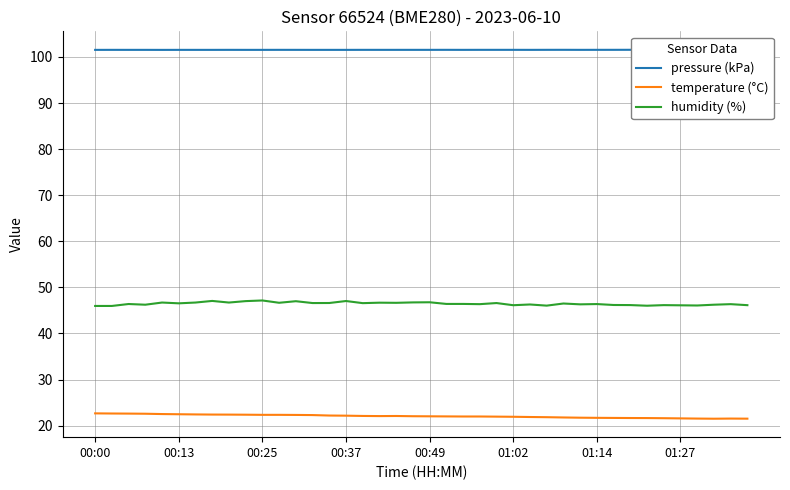

Does the chart have visible grid lines?

Yes